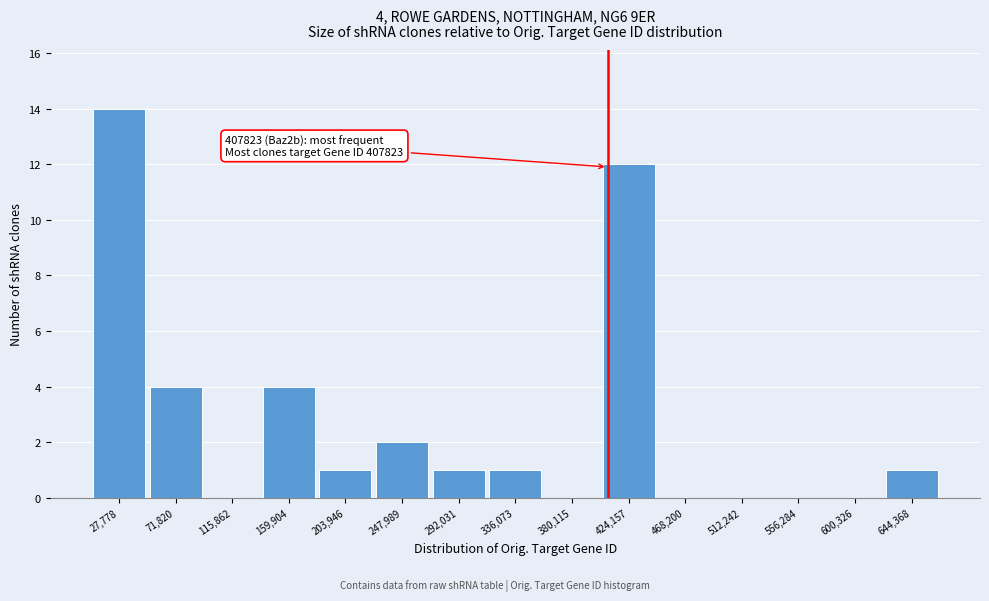

Which range on the x-axis has the tallest bar?

5000 to 50000